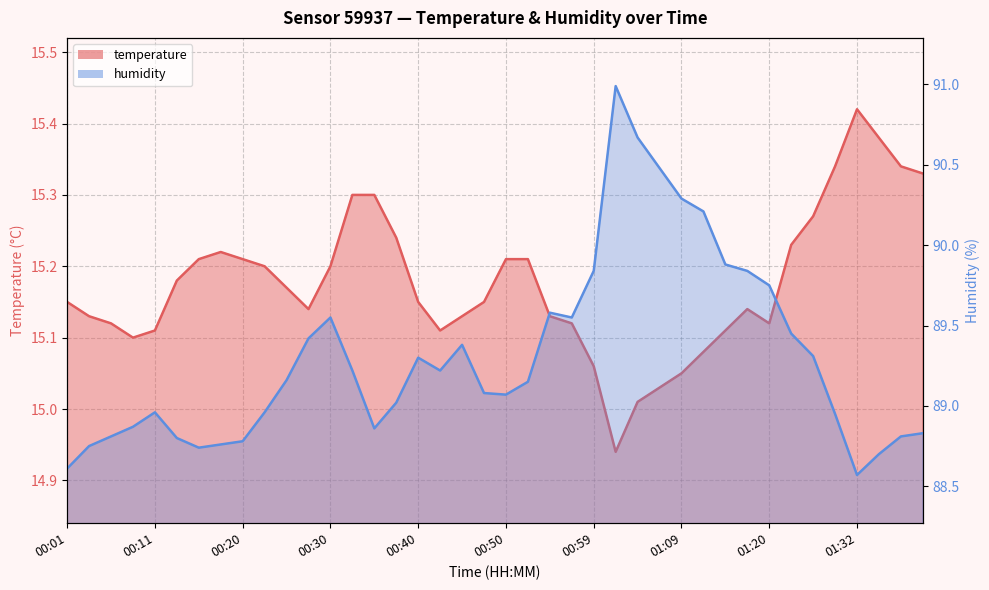

True or false: temperature and humidity intersect in this chart.

False